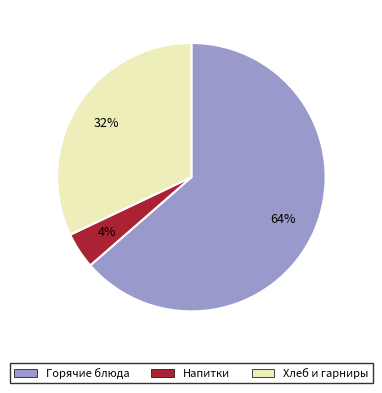

To the nearest percent, what percentage of the pie is Хлеб и гарниры?

32%